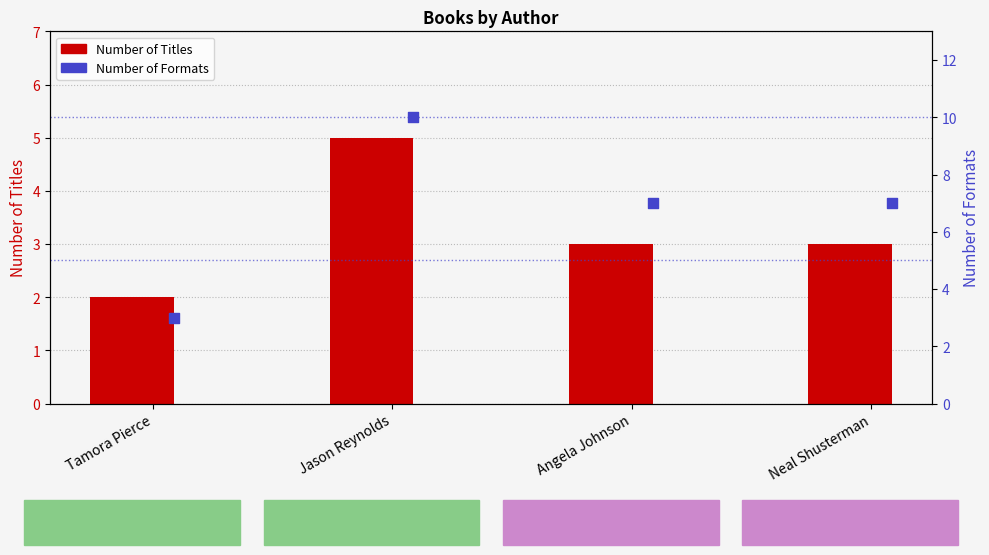

Is the value of Number of Titles at Tamora Pierce greater than the value of Number of Formats at Angela Johnson?

No